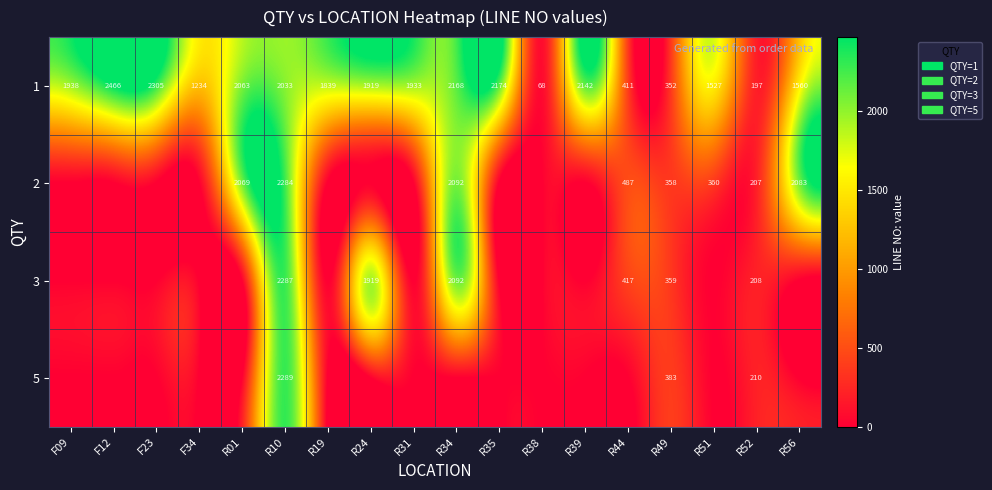

What is the average value of the 1 series?

1574